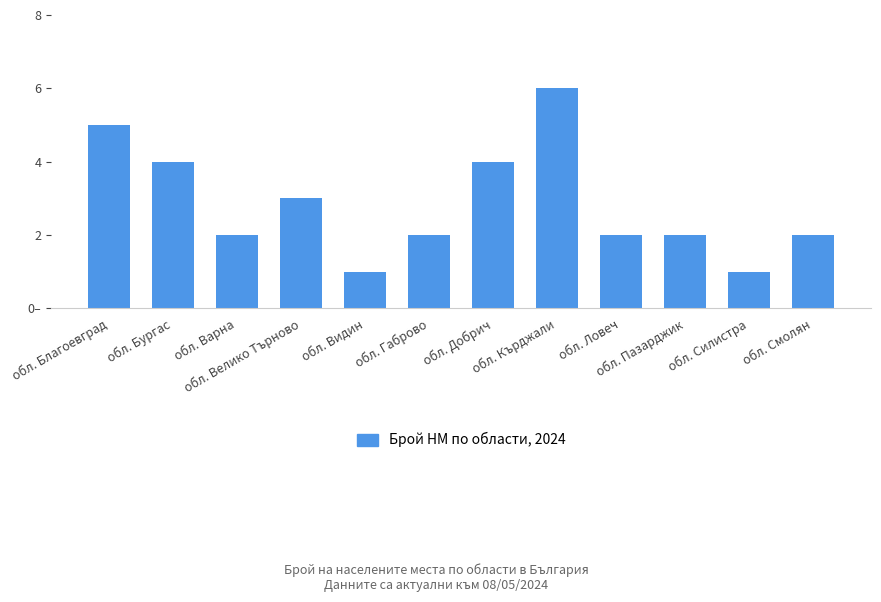

Rank the categories by value from highest to lowest.

обл. Кърджали, обл. Благоевград, обл. Бургас, обл. Добрич, обл. Велико Търново, обл. Варна, обл. Габрово, обл. Ловеч, обл. Пазарджик, обл. Смолян, обл. Видин, обл. Силистра